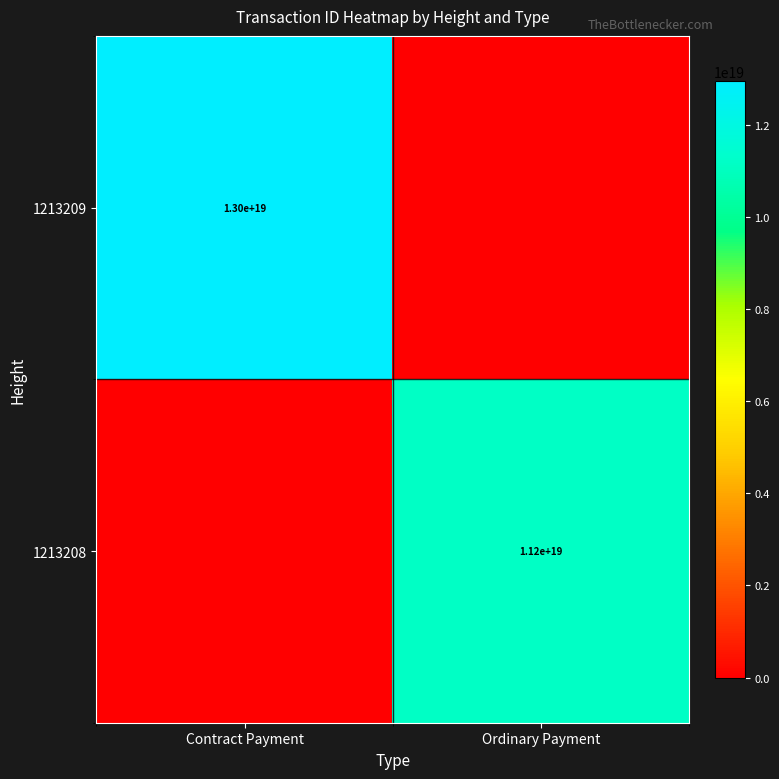

True or false: 1213209 has a value of 18678011141539991552 at Contract Payment.

False